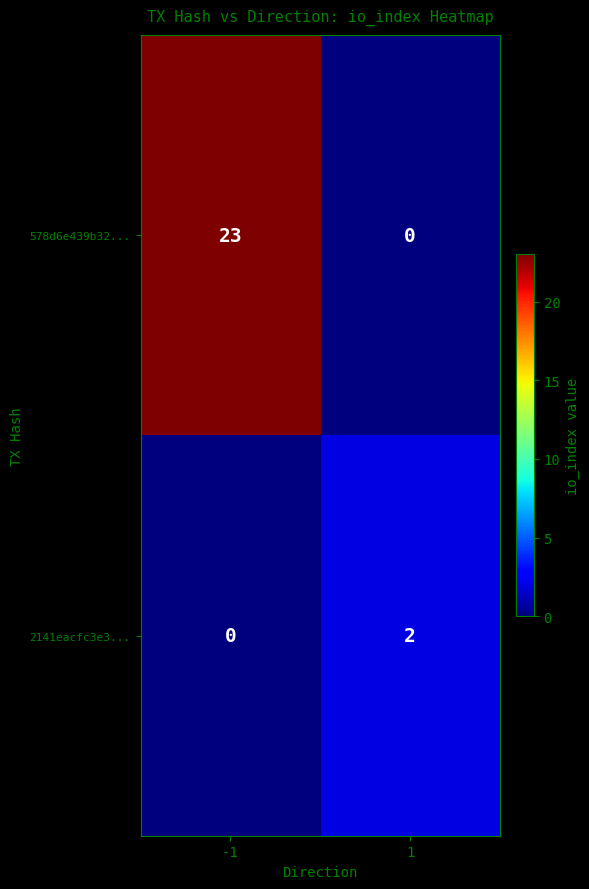

Reading left to right, transcribe all the data shown in this chart.

578d6e439b32...: -1=23	1=0
2141eacfc3e3...: -1=0	1=2